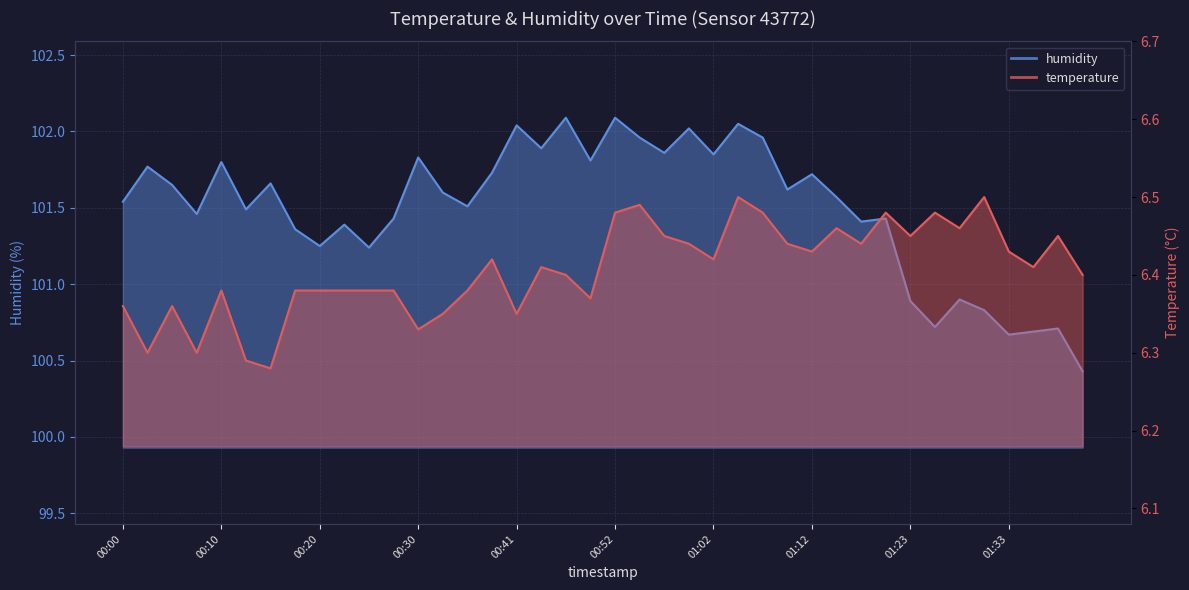

What are all the series names shown in the legend?

temperature, humidity